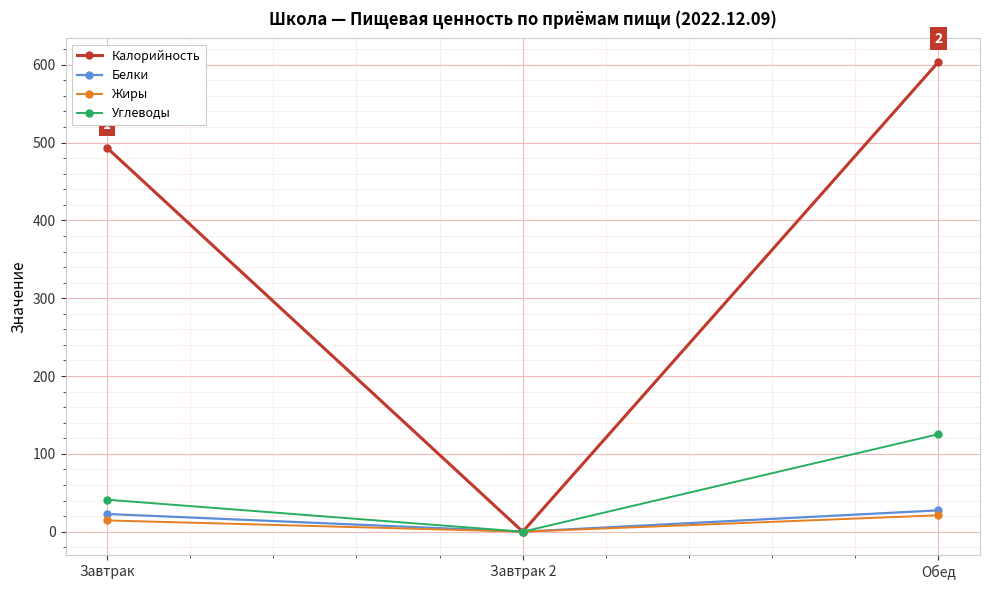

Which series has the largest total across all categories?

Калорийность